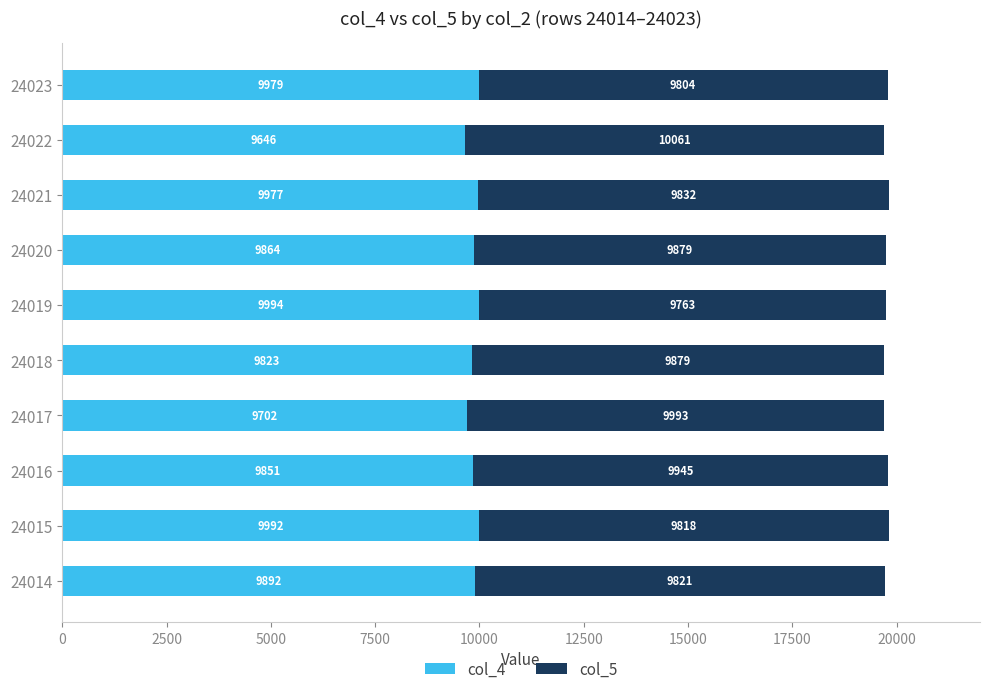

True or false: col_4 has a value of 17443 at 24014.

False